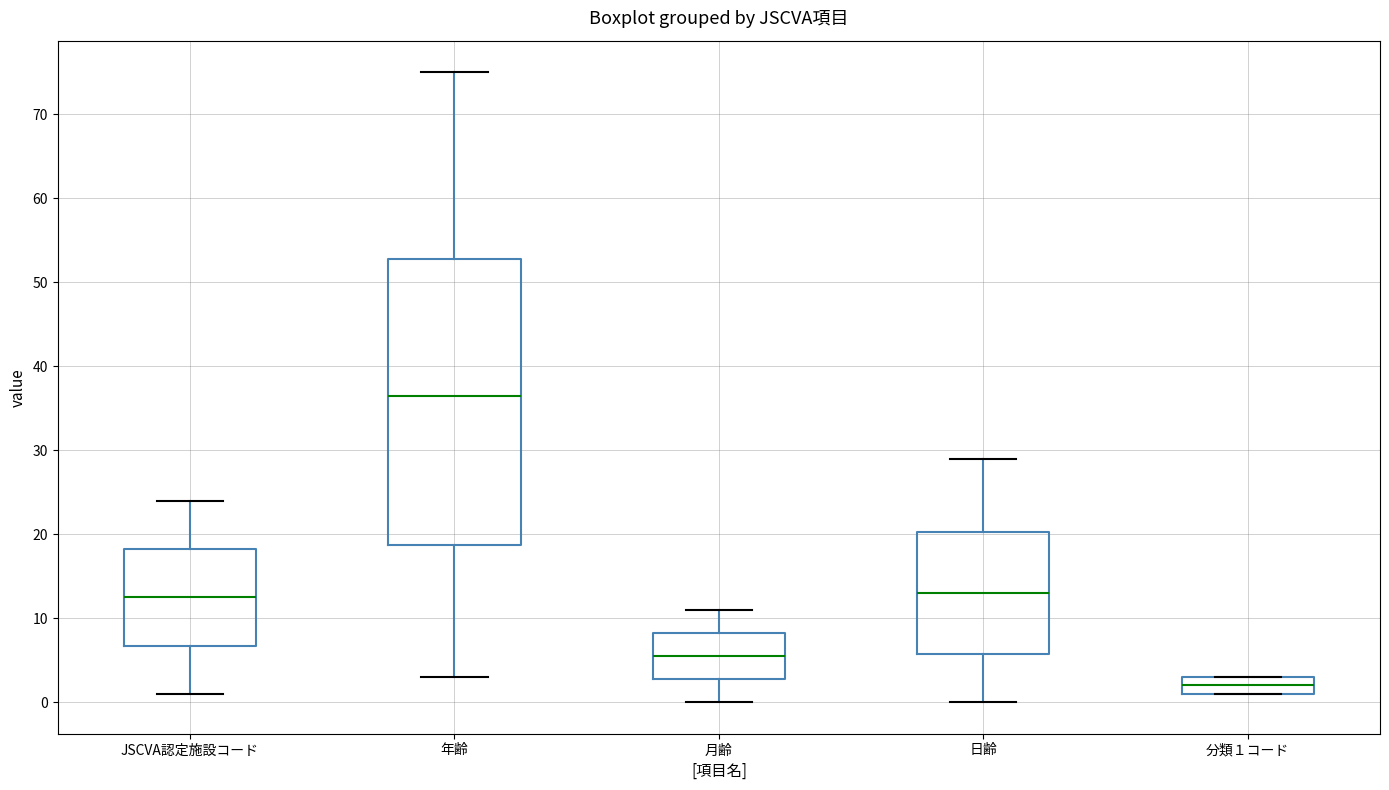

Where does the lower whisker of the box for JSCVA認定施設コード end on the y-axis? The values are not printed on the chart, so give them approximately, as read against the axis.

1